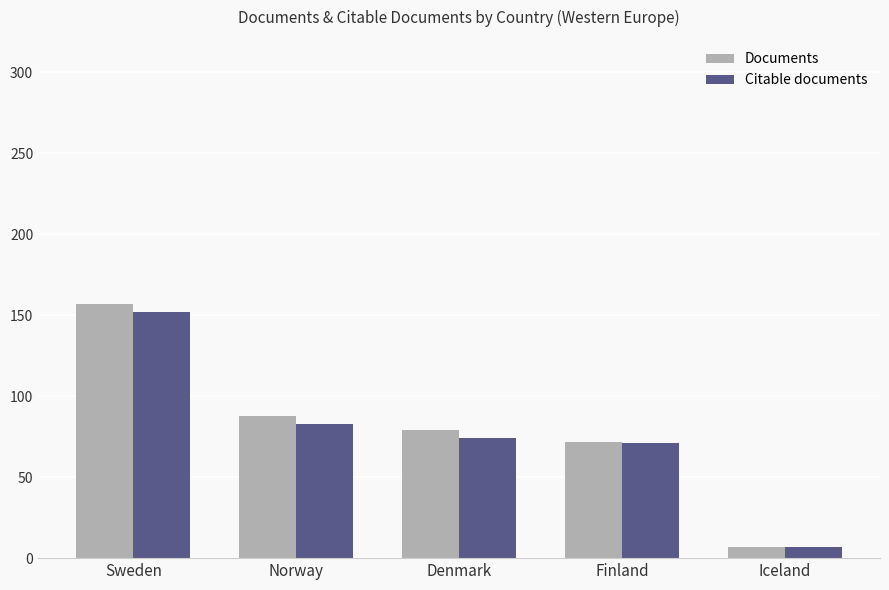

What value does the Citable documents series have at Iceland?

7